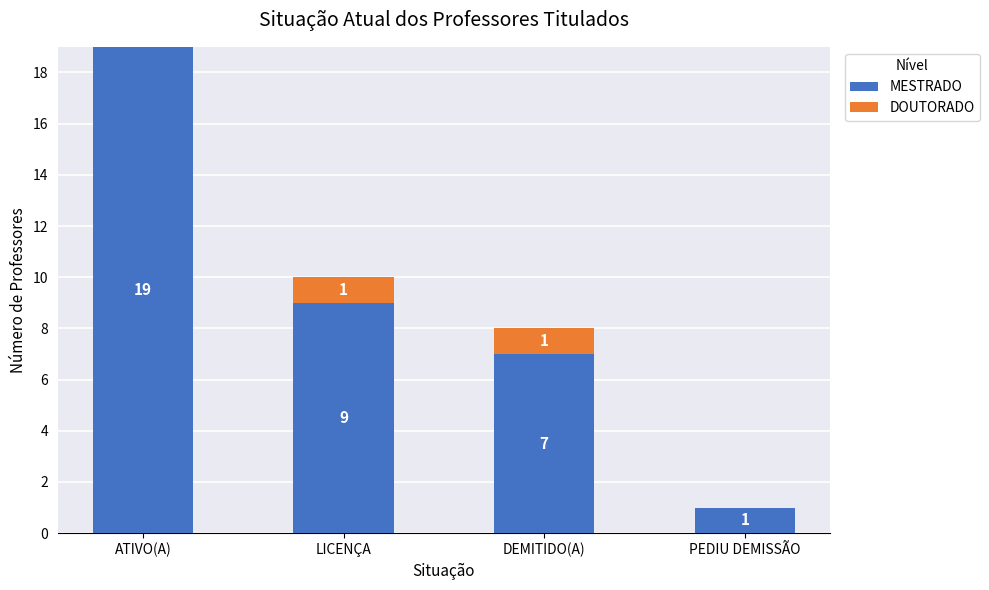

How many MESTRADO values are between 7 and 19?

3